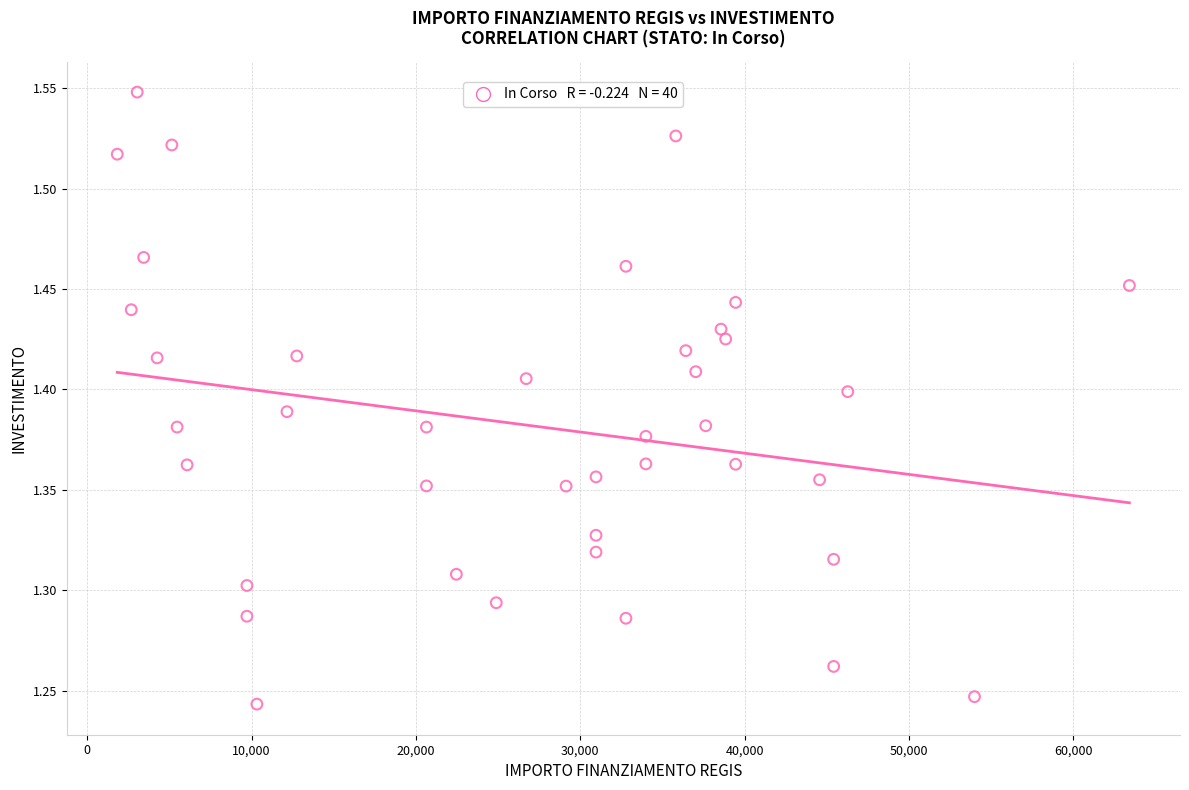

What is the range of X values (max minus min)?

61597.0